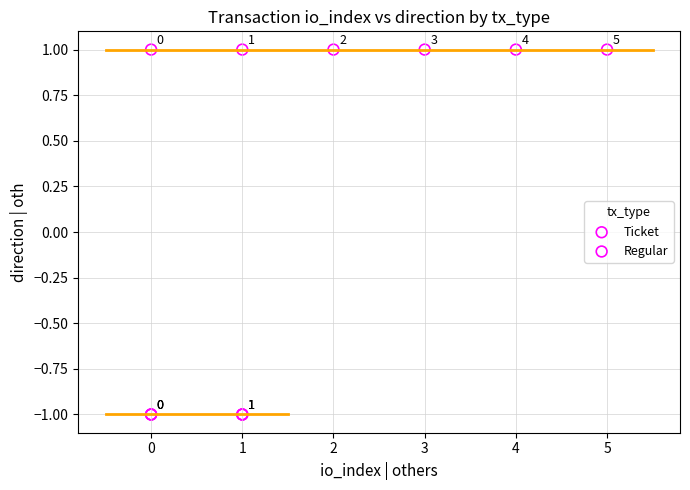

Which series contains the lowest Y value?

Ticket